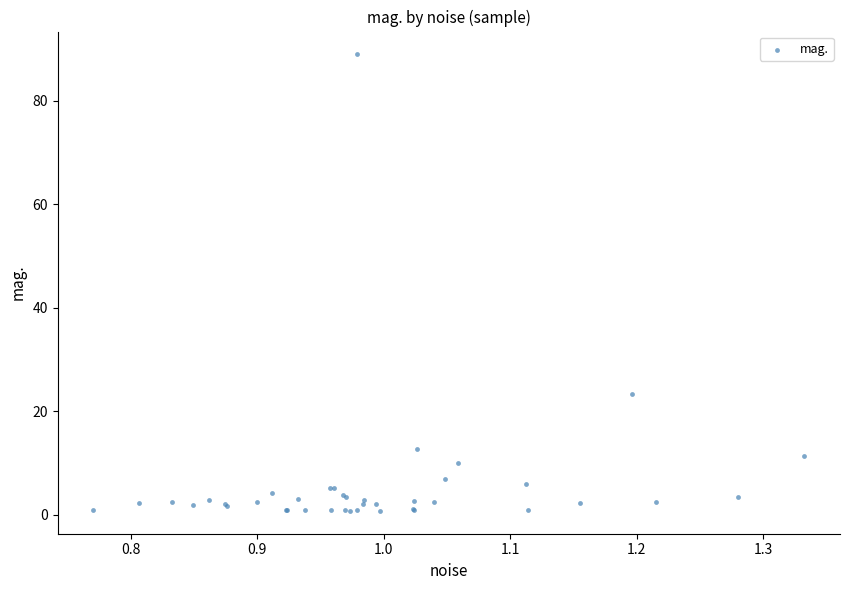

What Y value in the scatter plot is closest to 44?

23.3